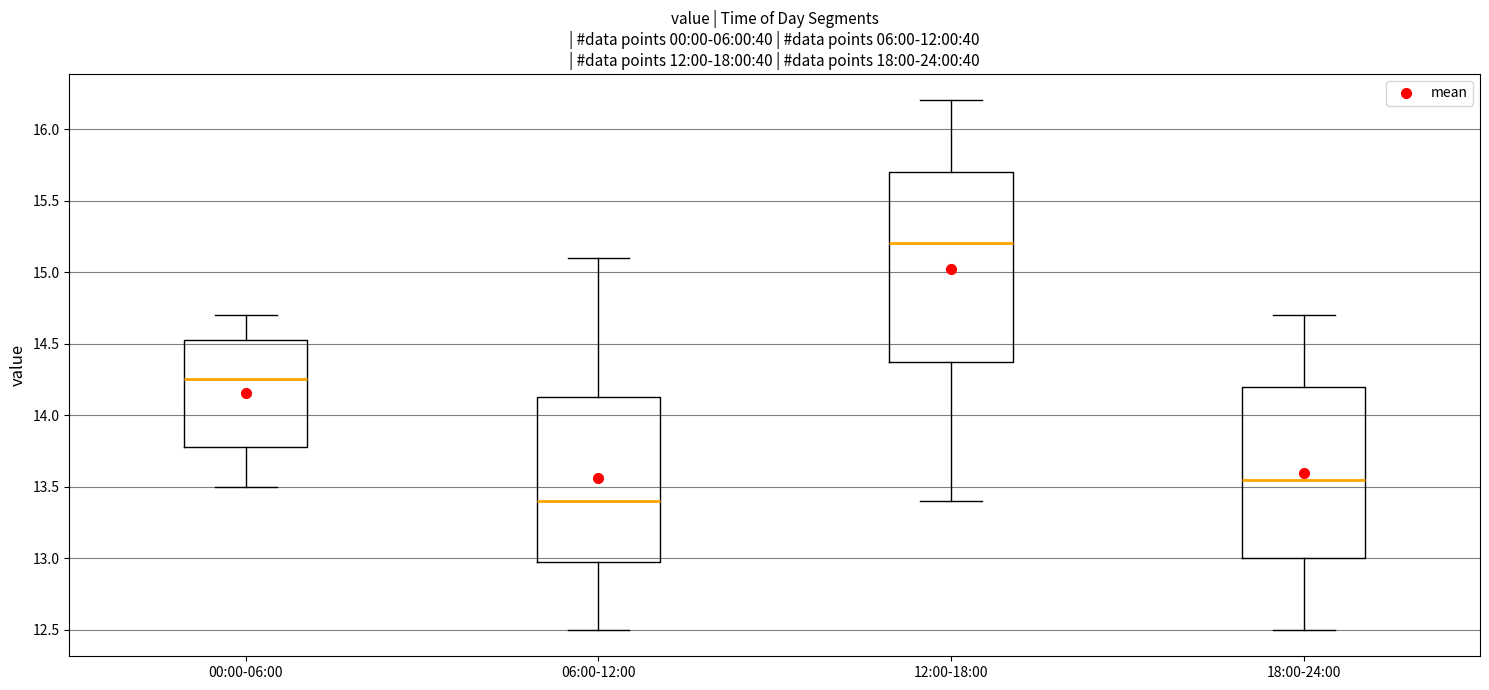

Comparing the boxes themselves (not the whiskers), which one is the tallest?

12:00-18:00